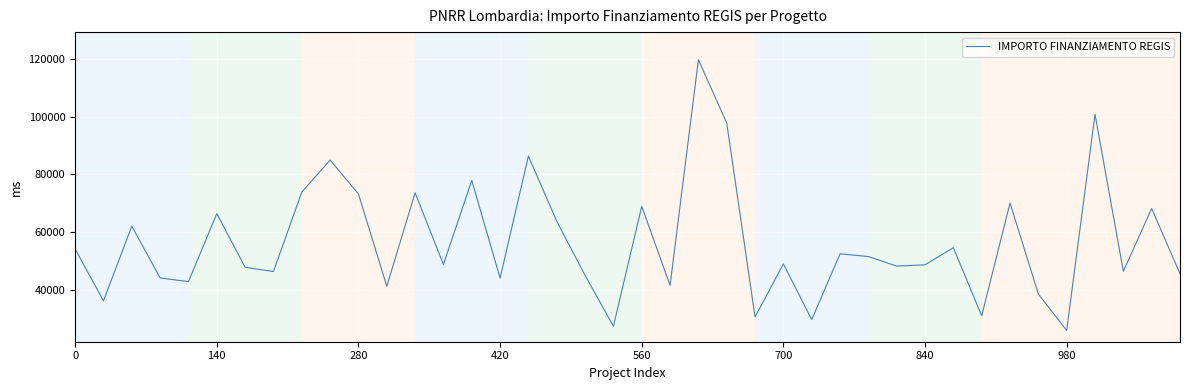

What is the maximum value shown in the chart?

119783.4